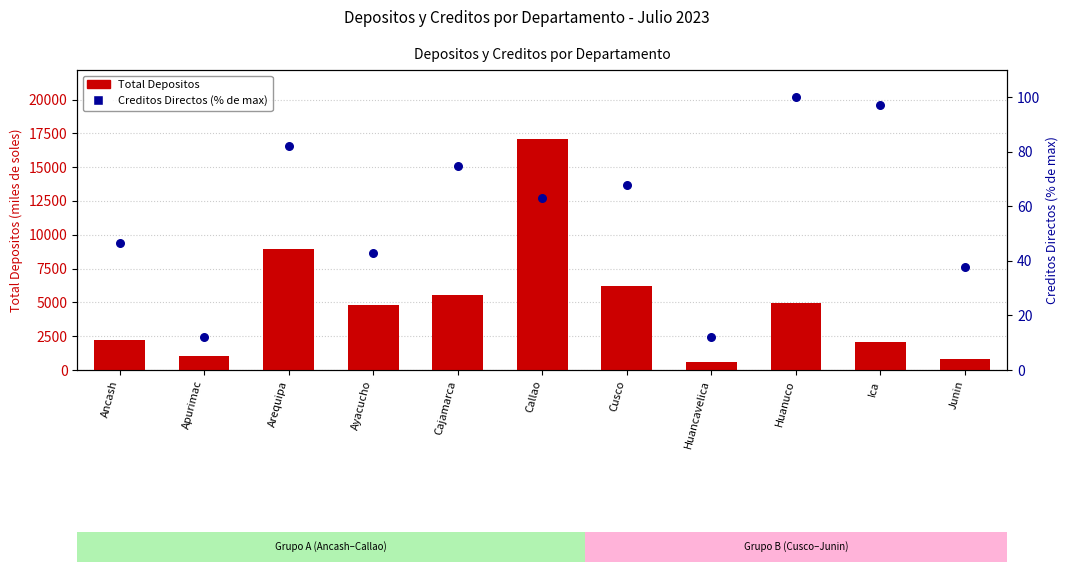

Which series has the widest spread of Y values?

Total Depositos